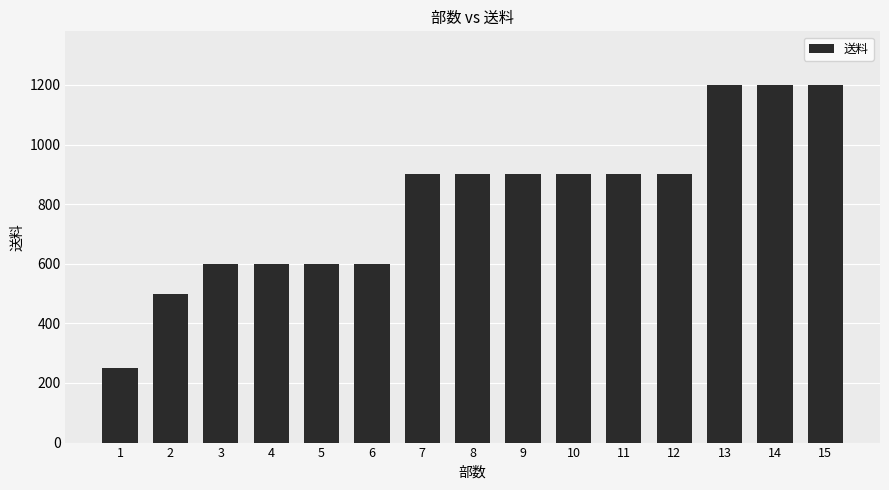

What is the value of the 4th bar from the left?

600